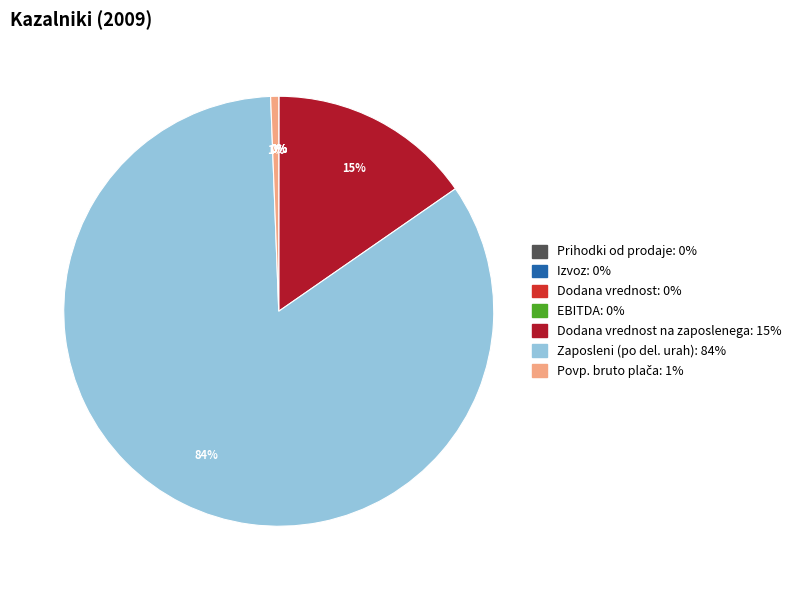

To the nearest percent, what is the difference between the largest and smallest slice percentages?

84%